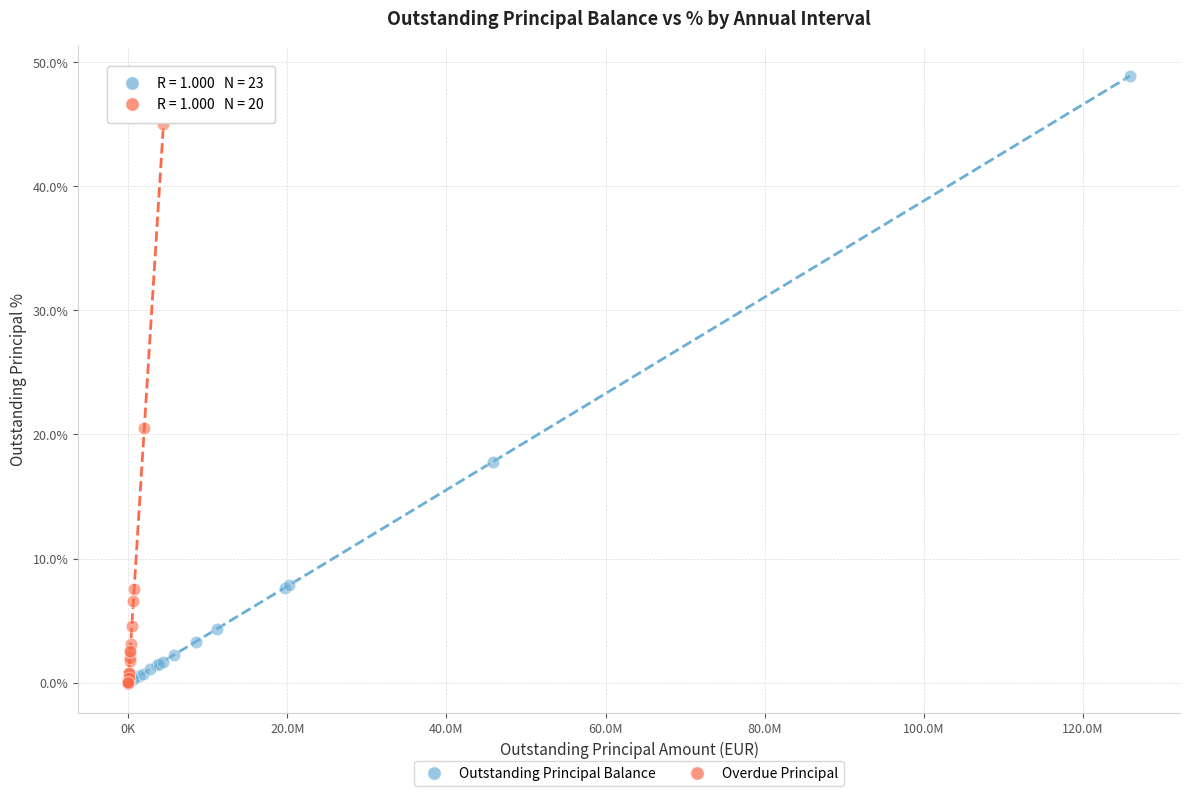

Which series contains the highest Y value?

Outstanding Principal Balance